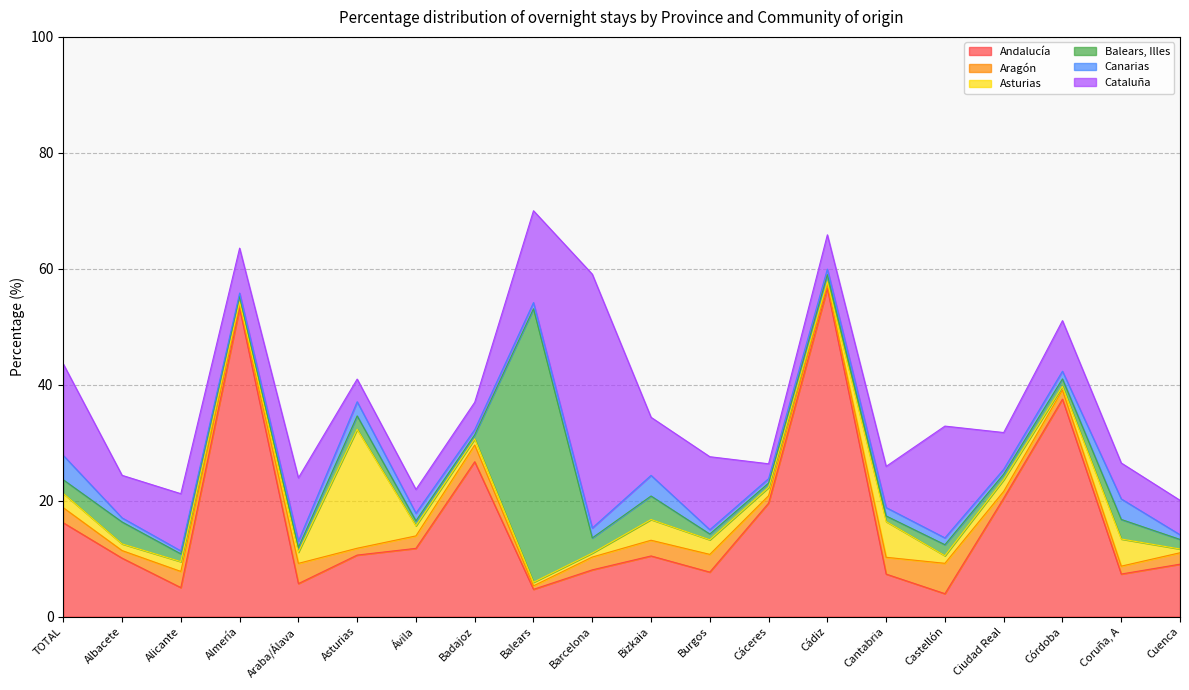

Does the chart have visible grid lines?

Yes